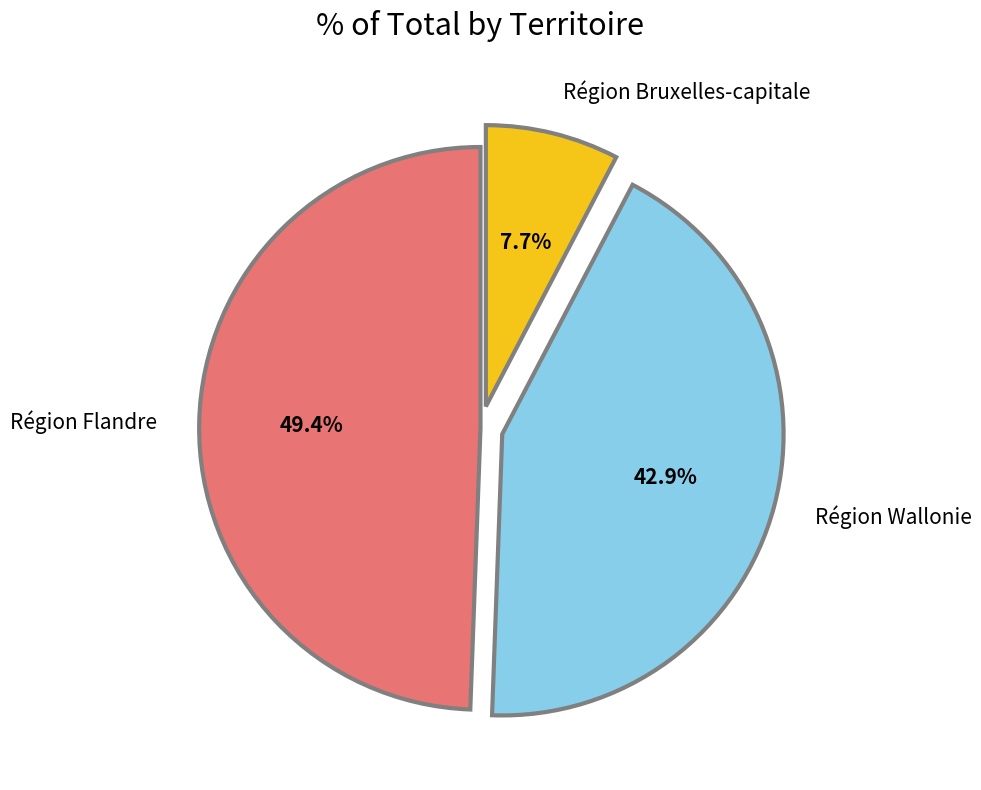

Is there any slice that represents more than half of the pie?

No